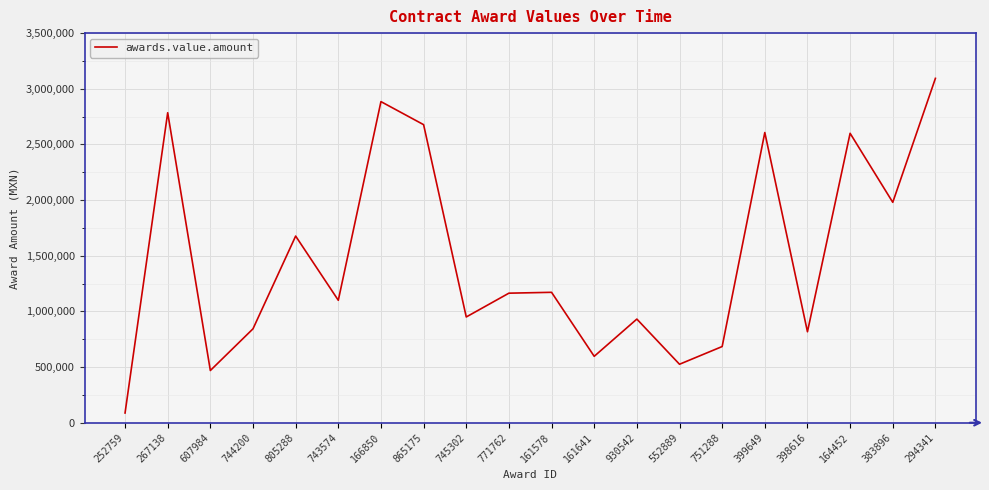

What is the difference between the maximum and second lowest values?

2624357.0